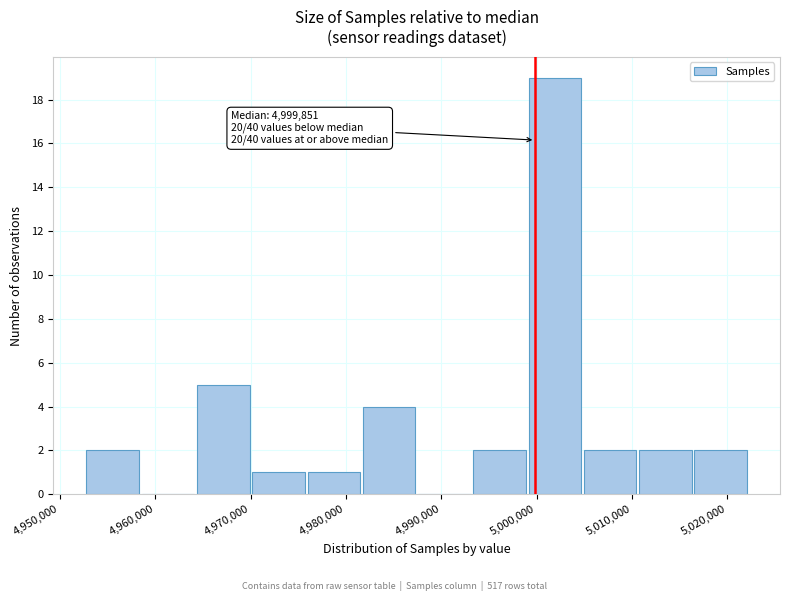

Over which range of the x-axis is the bar tallest?

4999000 to 5005000